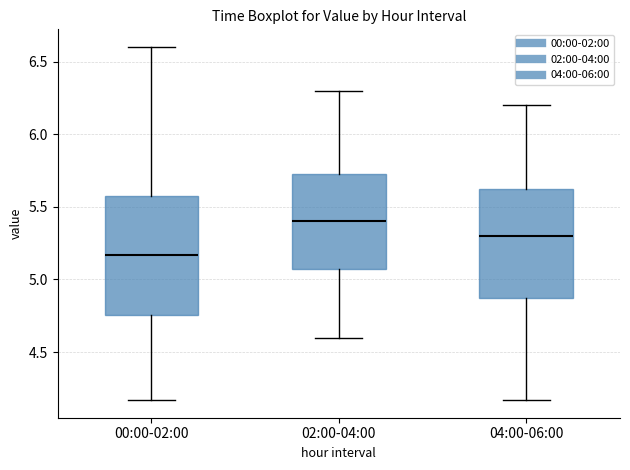

Where is the lower edge of the box for 04:00-06:00 on the y-axis? The values are not printed on the chart, so give them approximately, as read against the axis.

4.90